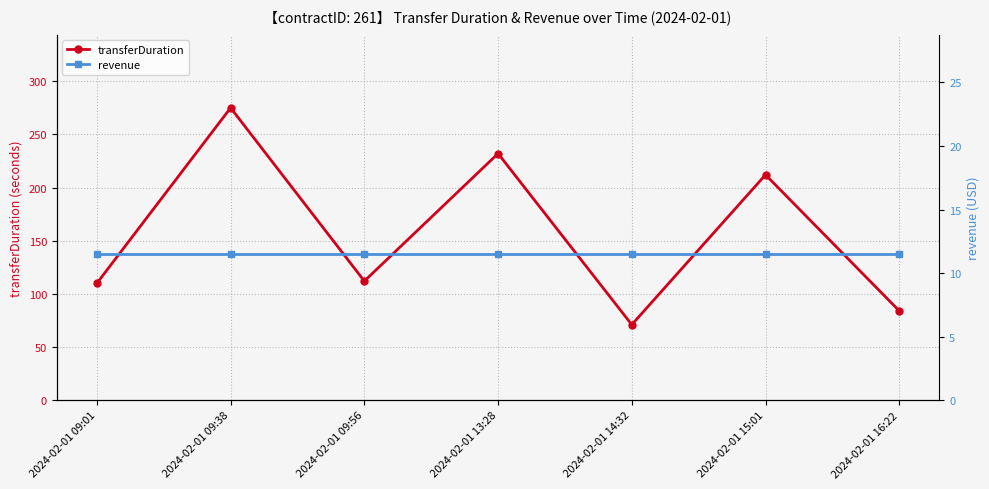

How many lines are shown in the chart?

2